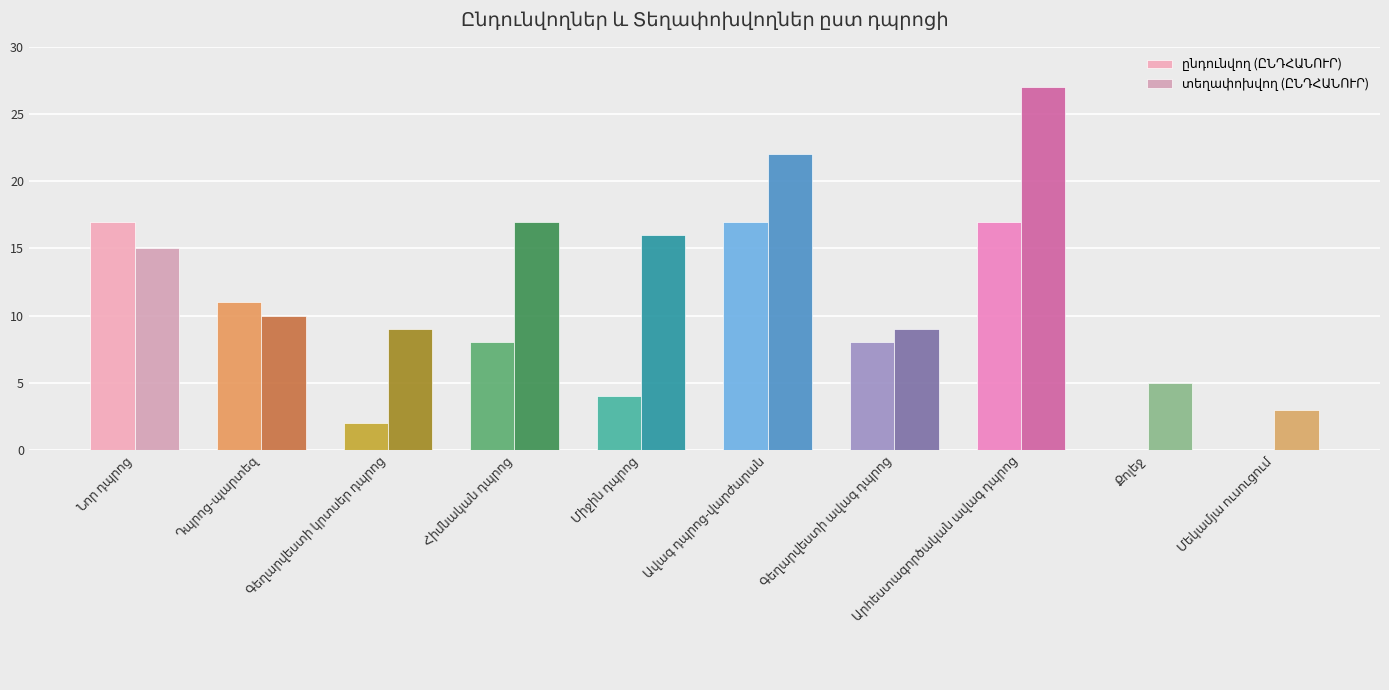

At which label does տեղափոխվող (ԸՆԴՀԱՆՈՒՐ) reach its peak?

Արհեստագործական ավագ դպրոց